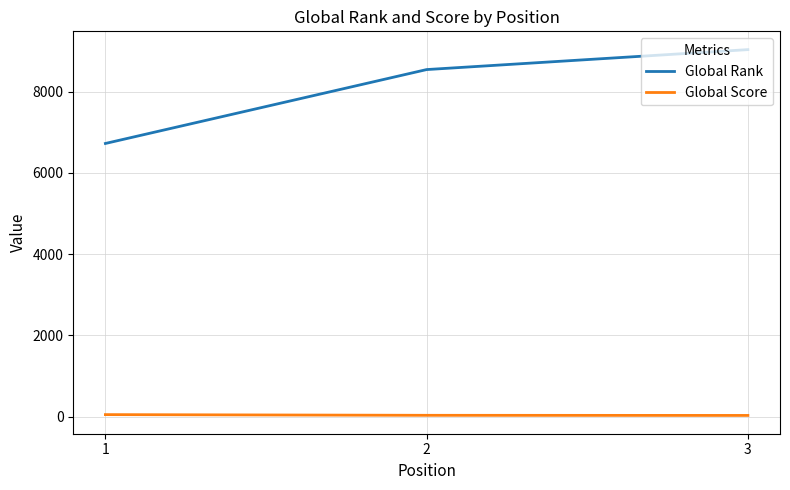

Which label corresponds to the largest value in the chart?

3